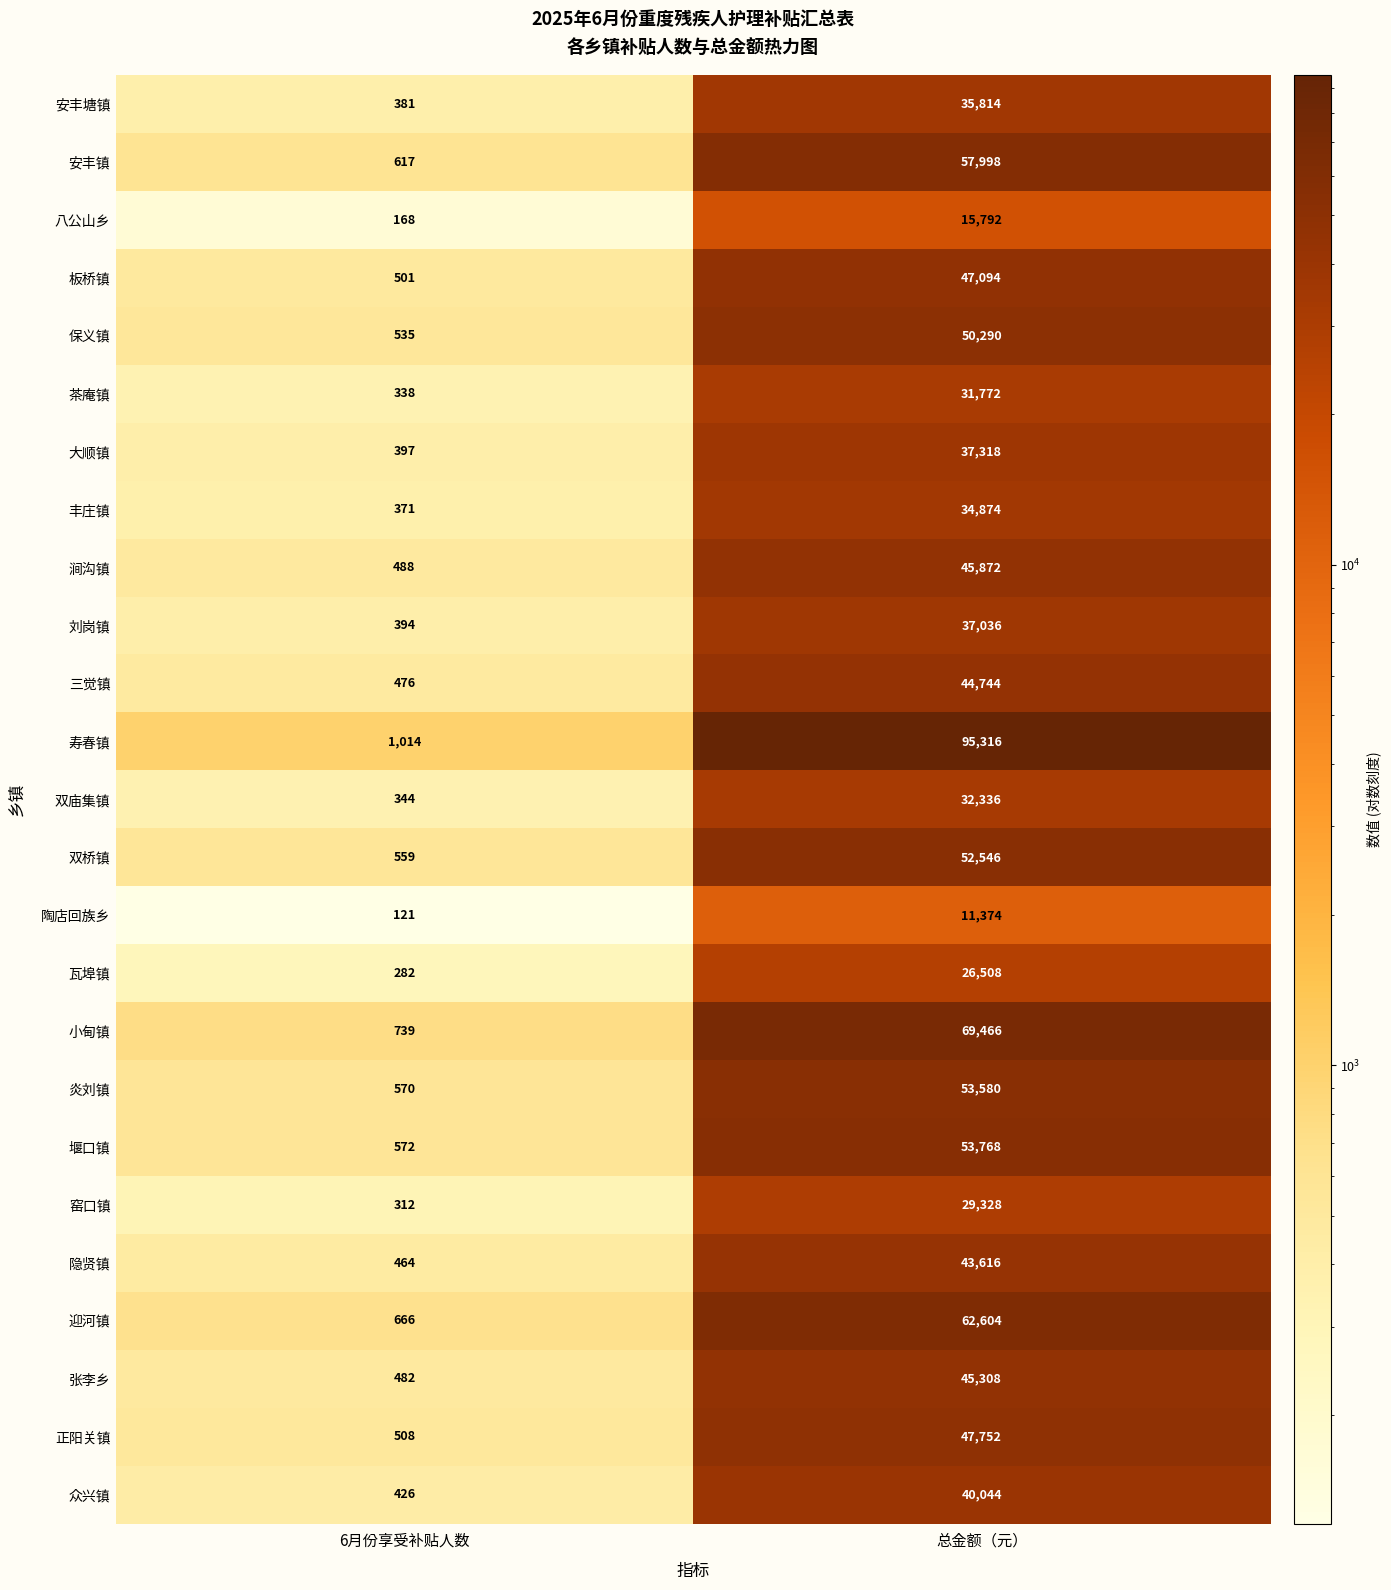

Where is 双桥镇 nearest to the value 26552?

6月份享受补贴人数